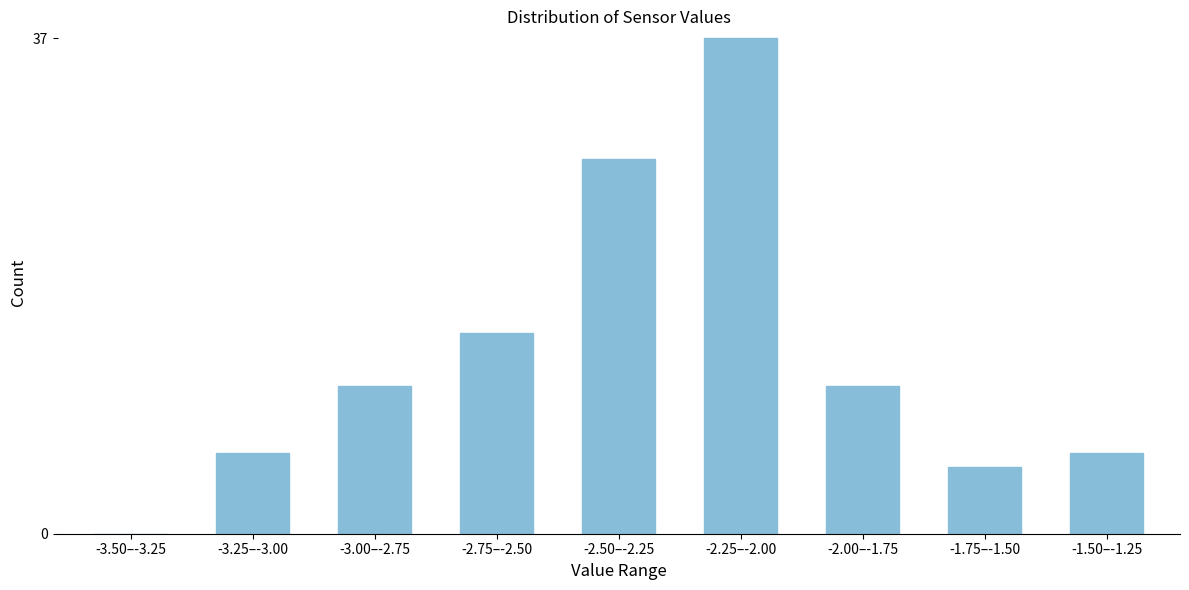

Reading right to left, what are all the values shown in this chart?

-1.50–-1.25=6	-1.75–-1.50=5	-2.00–-1.75=11	-2.25–-2.00=37	-2.50–-2.25=28	-2.75–-2.50=15	-3.00–-2.75=11	-3.25–-3.00=6	-3.50–-3.25=0